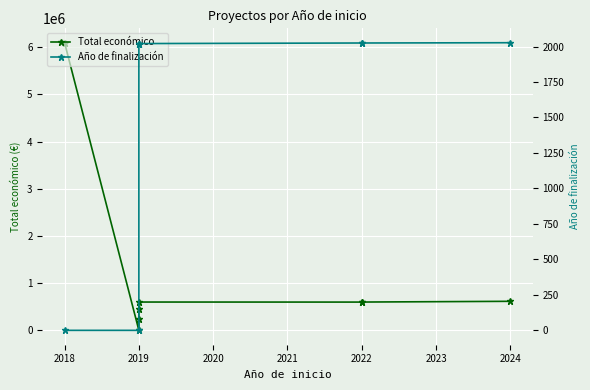

At which label is Total económico closest to 3048585?

2024